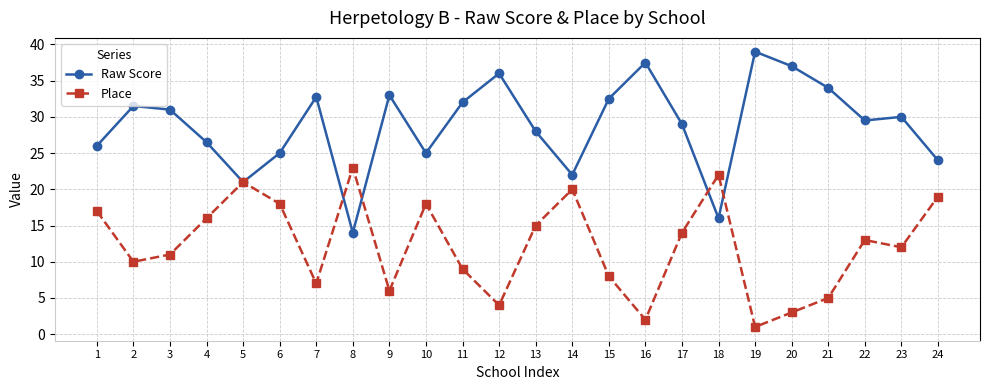

What is the difference between the maximum and second lowest values in the Place series?

21.0